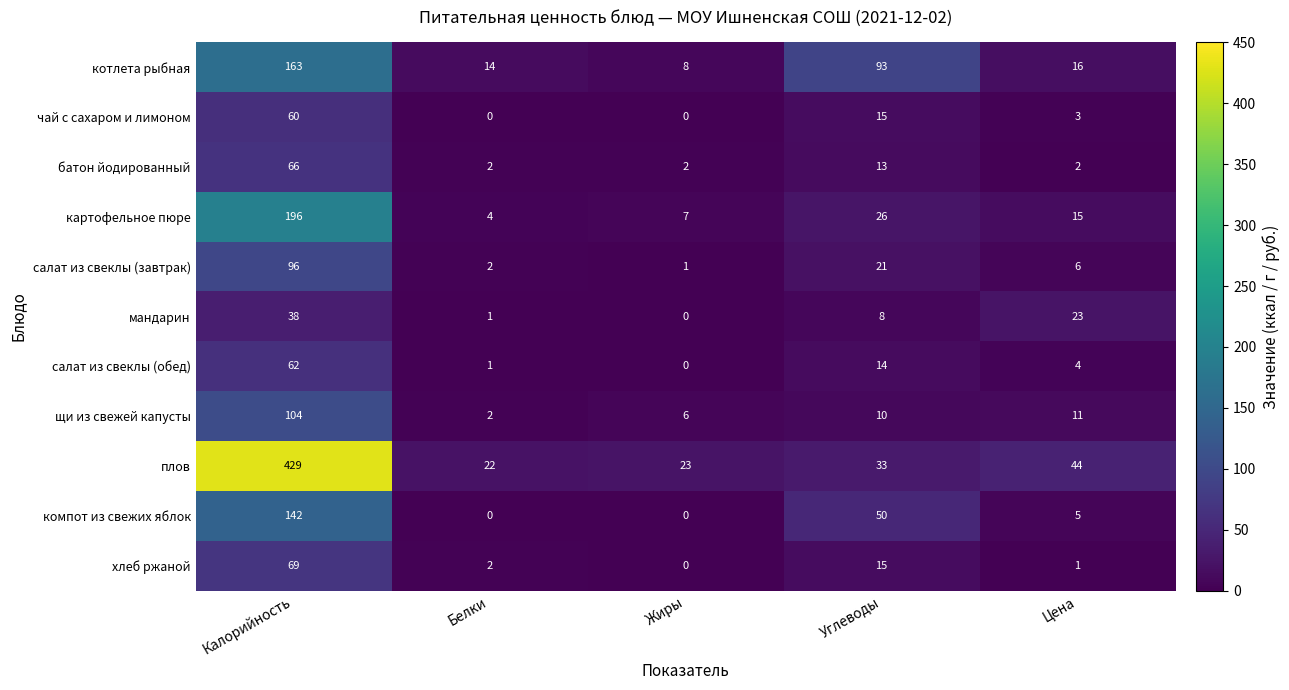

What is the difference between the second highest and second lowest values in the салат из свеклы (обед) series?

13